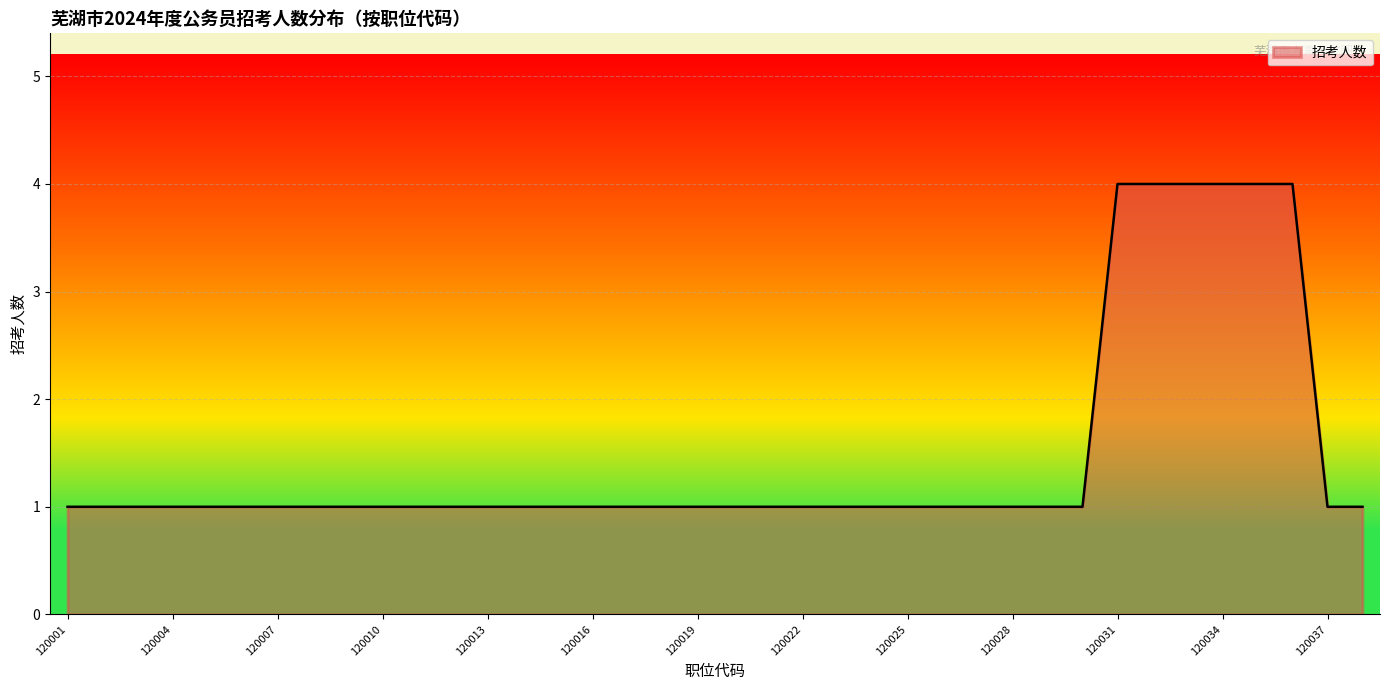

What is the greatest value displayed?

4